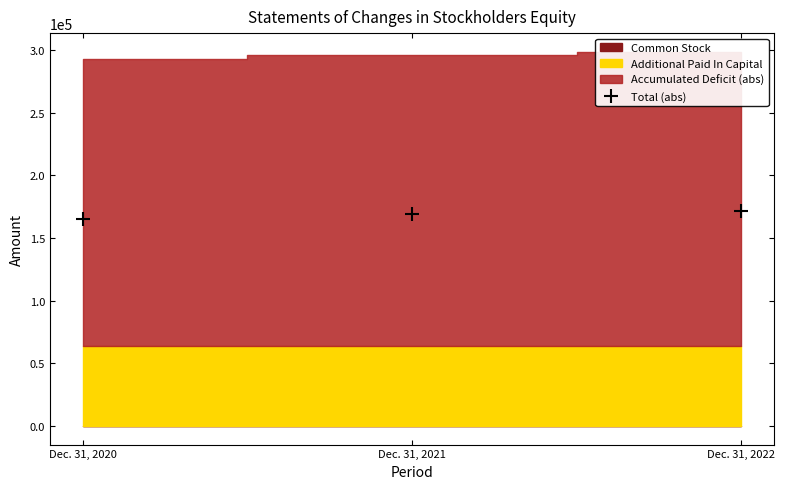

Read the value at Dec. 31, 2020, to the nearest 10.

165330